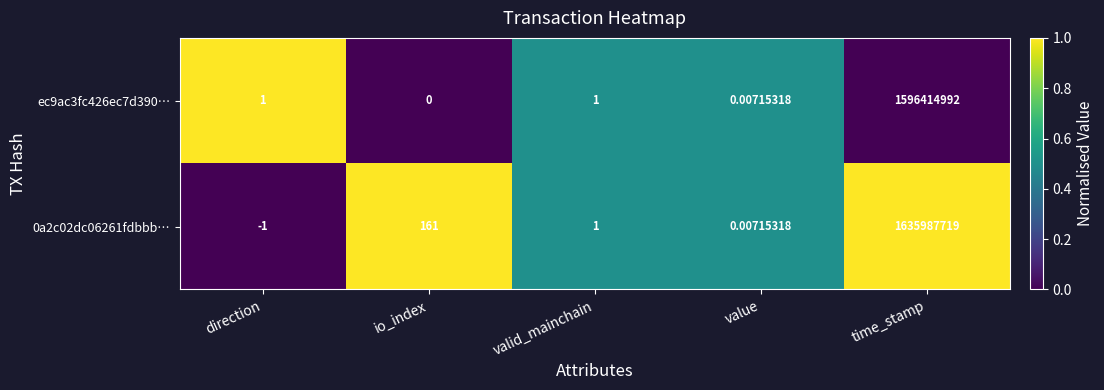

Which label corresponds to the largest value in the chart?

time_stamp